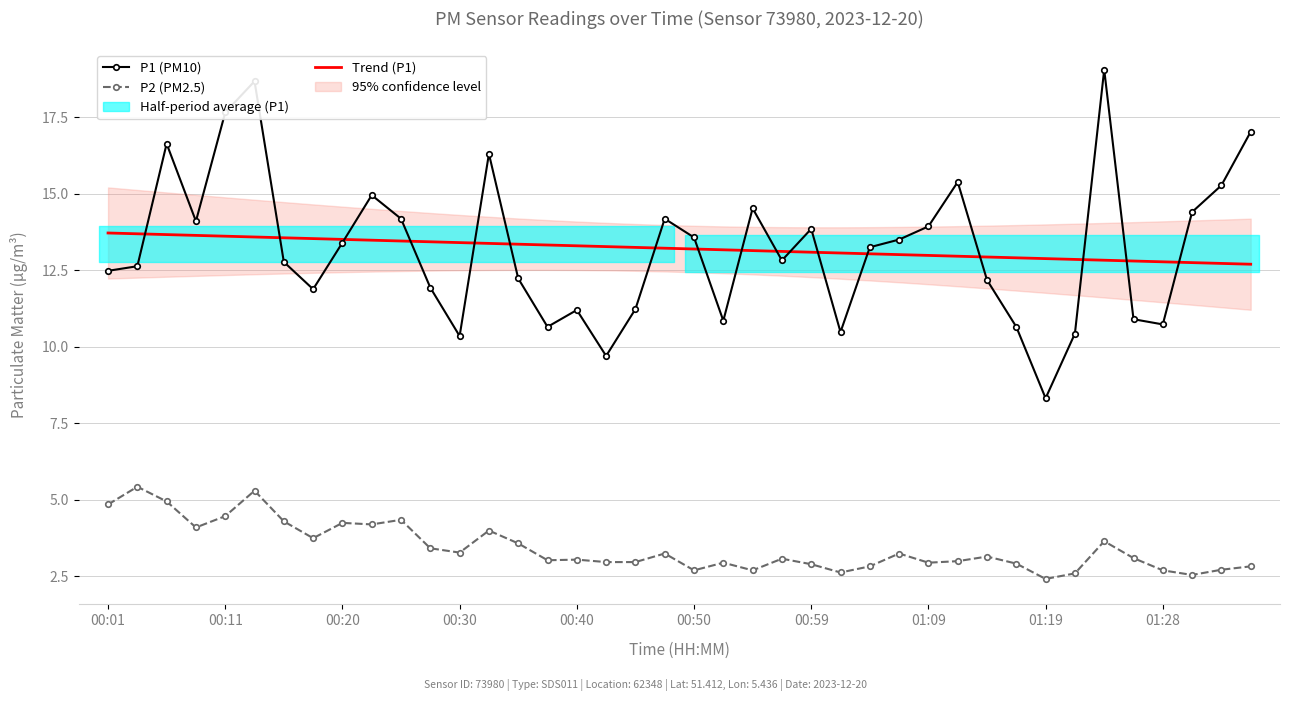

True or false: P1 (PM10) and P2 (PM2.5) cross at least once.

False